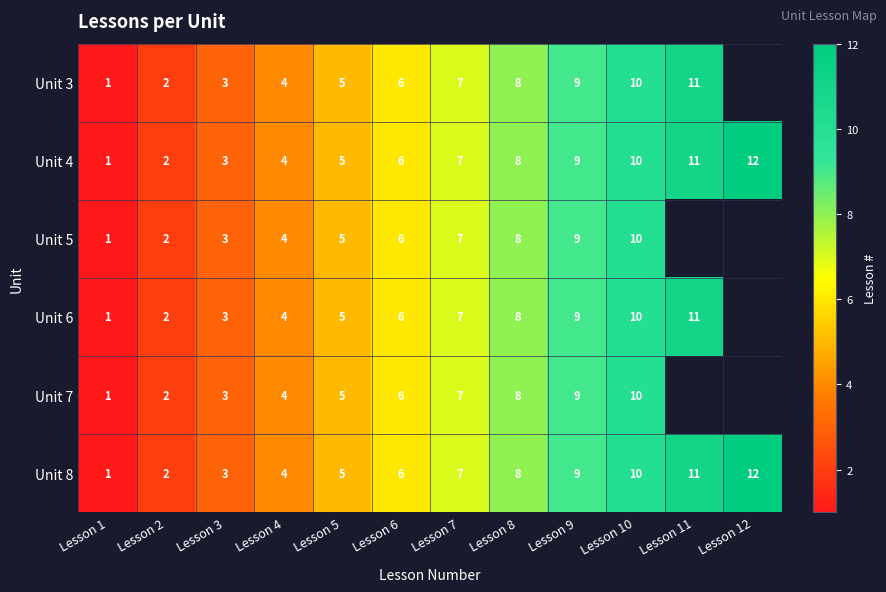

Is the value of Unit 8 at Lesson 3 greater than the value of Unit 3 at Lesson 5?

No